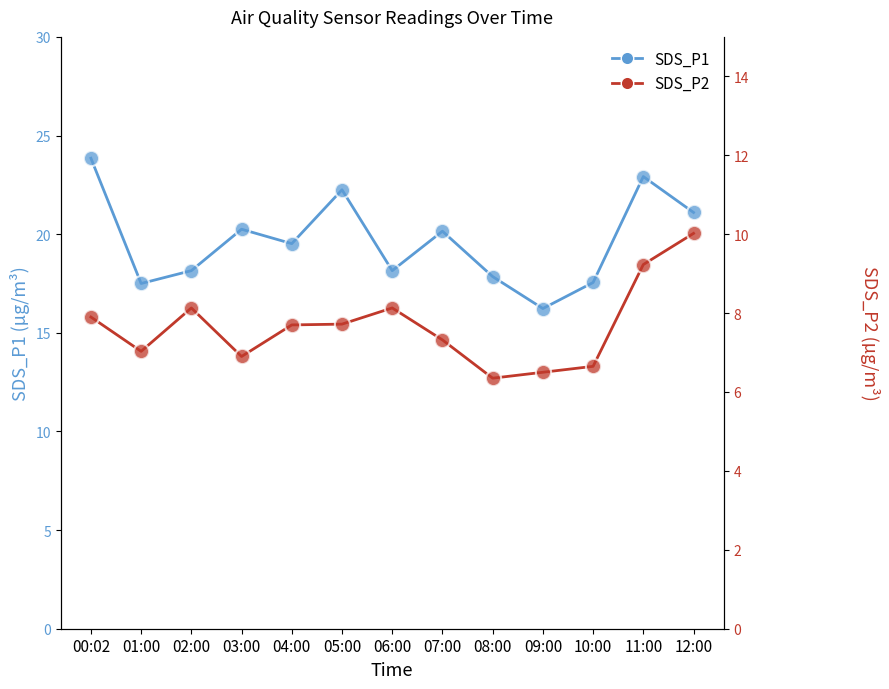

Which series has the largest Y range (max minus min)?

SDS_P1